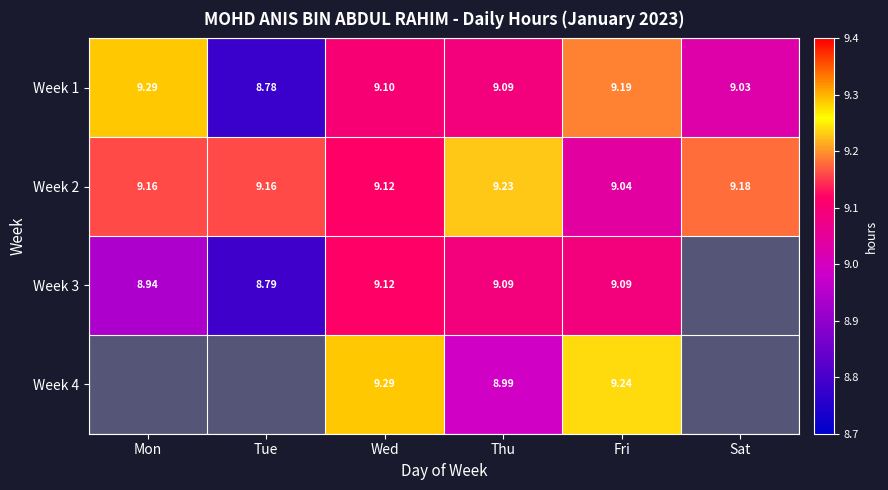

How many distinct data groups are displayed?

4